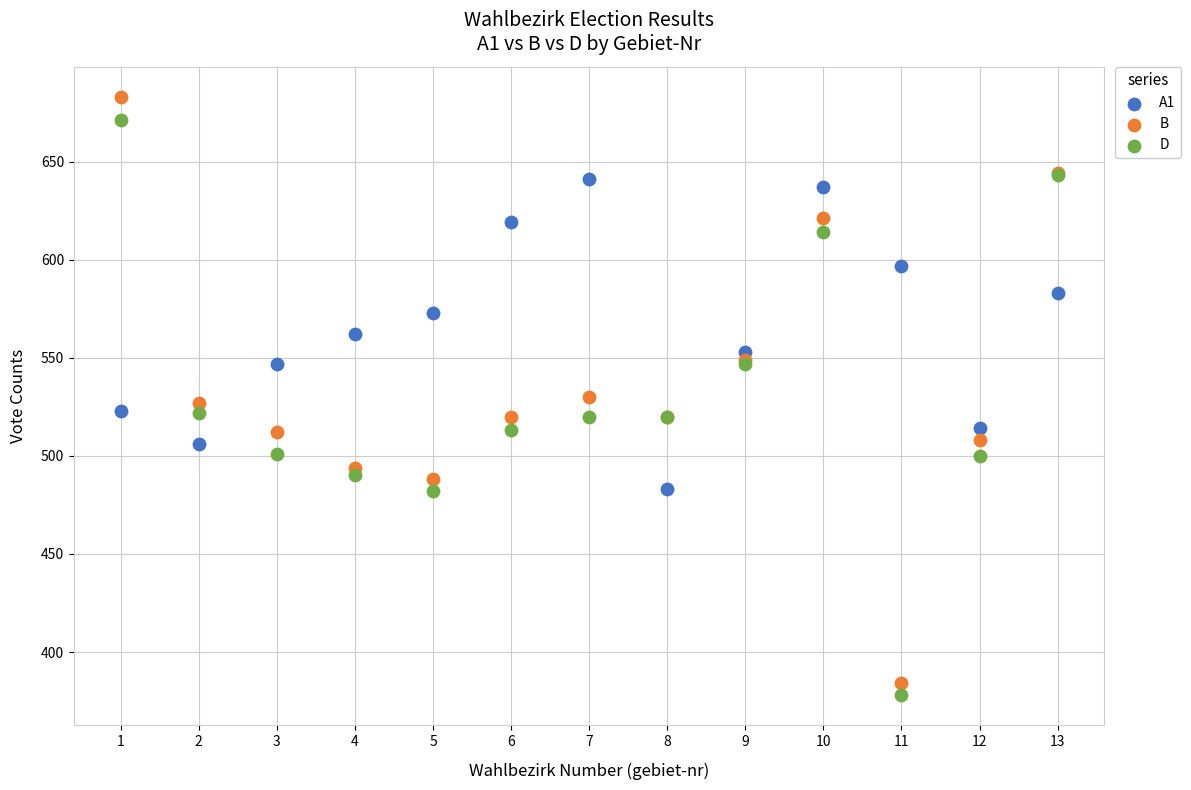

Which series has the largest Y range (max minus min)?

B